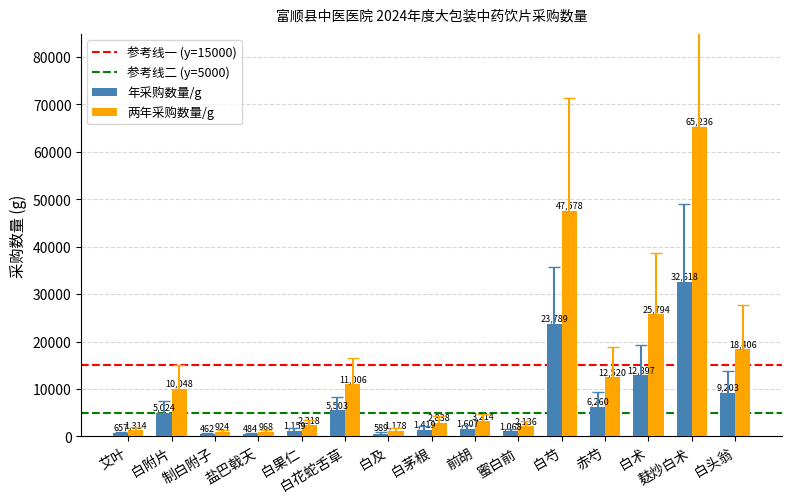

Are the bars horizontal?

No